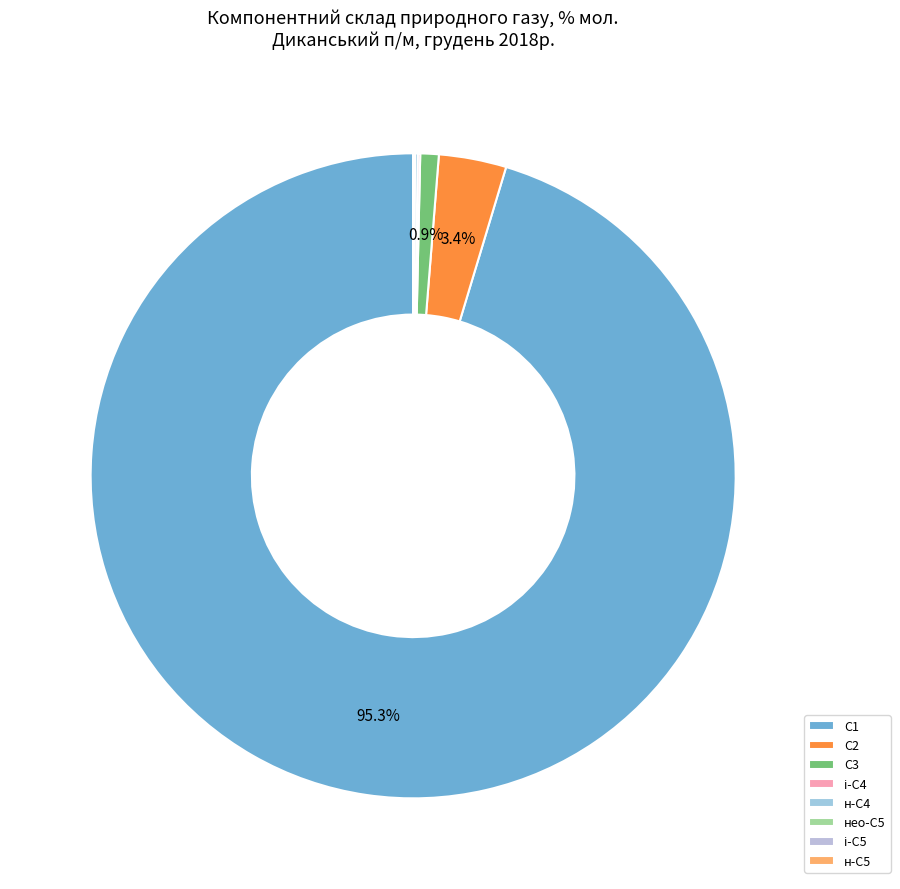

Rank the categories by value from highest to lowest.

метан, С1, етан, С2, пропан, С3, н-бутан, н-С4, ізо-бутан, і-С4, ізо-пентан, і-С5, н-пентан, н-С5, нео-пентан, нео-С5